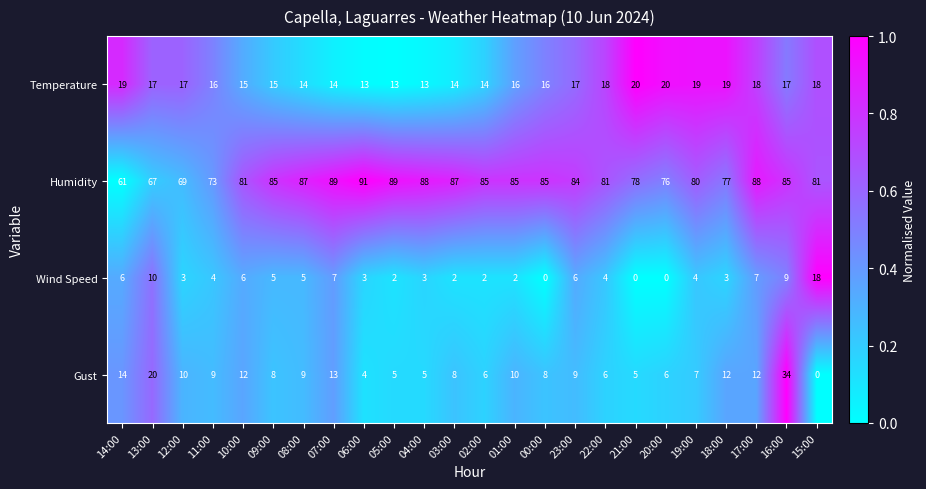

Which series has the widest spread of values?

Gust